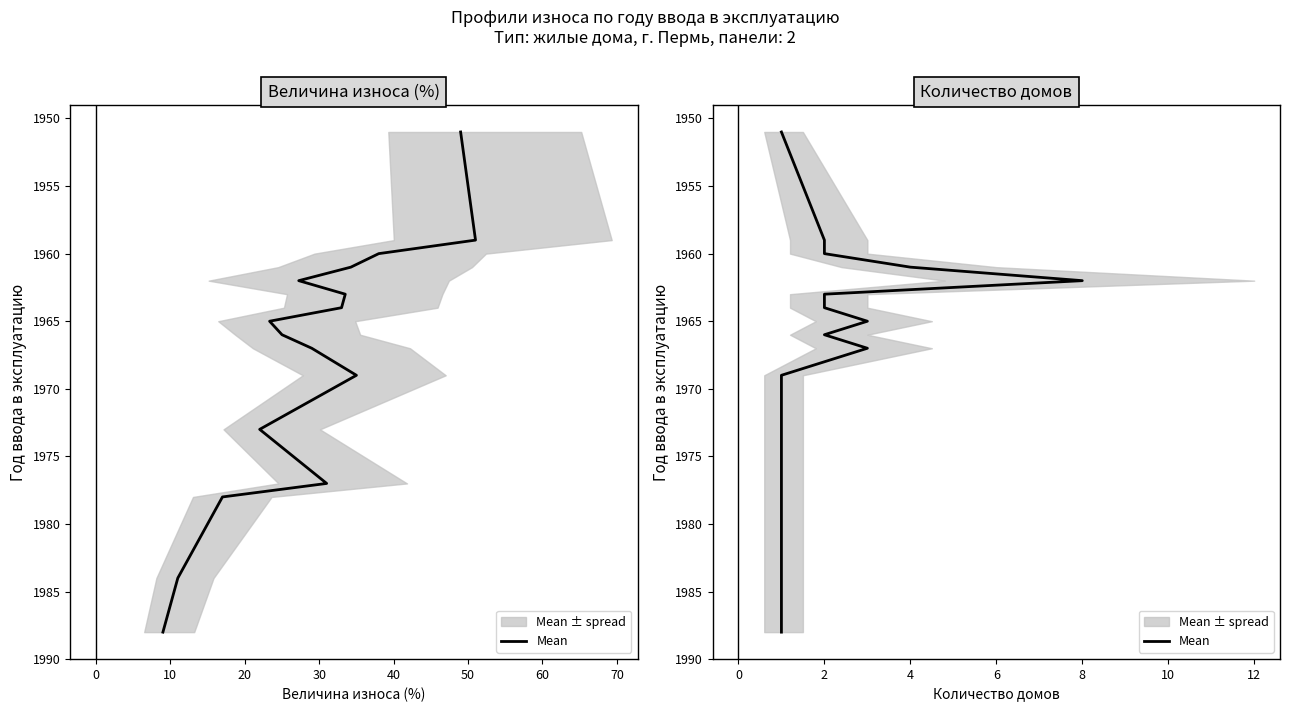

How many lines are shown in the chart?

1